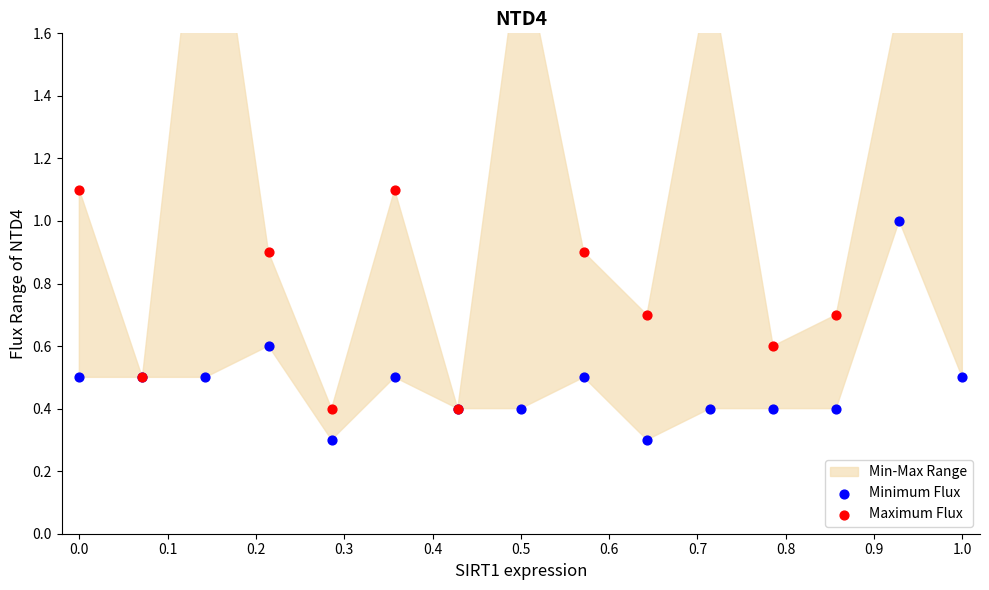

Which series has the largest total across all categories?

Maximum Flux